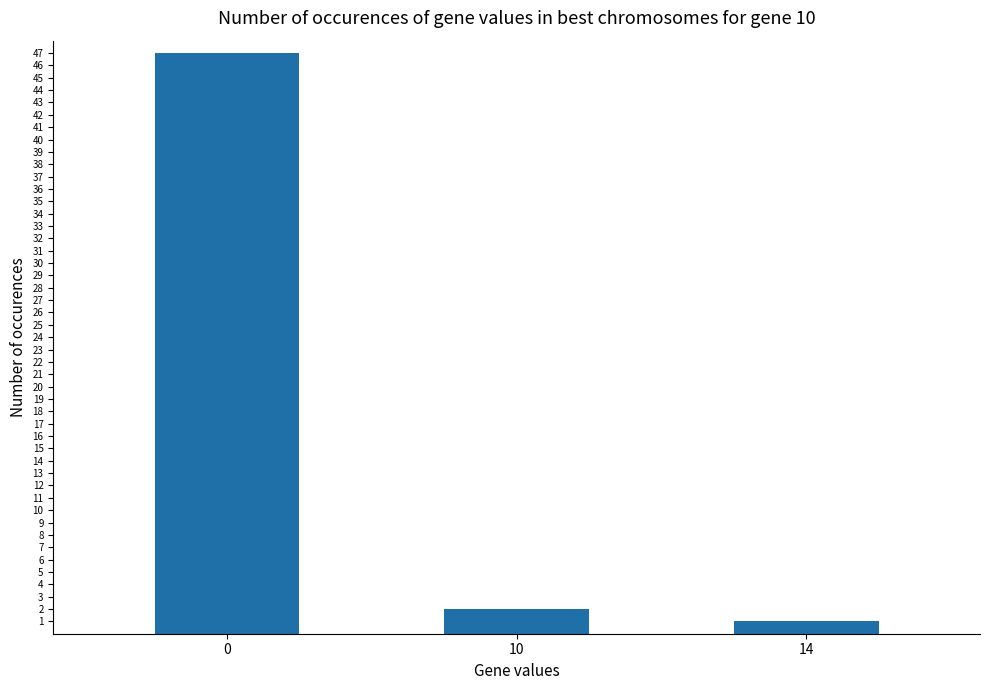

How many values are below 2?

1